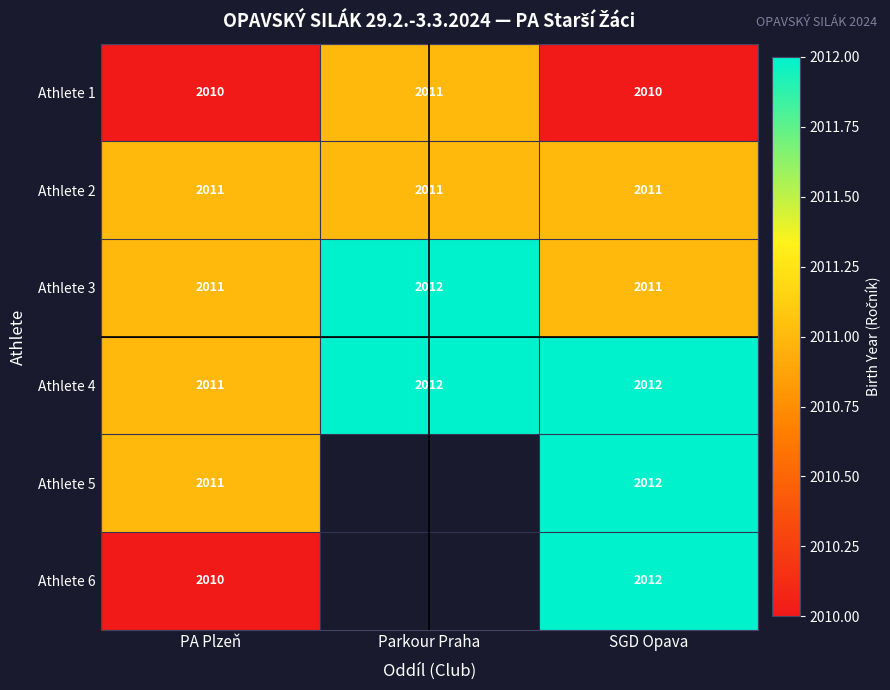

Which label corresponds to the smallest value in the chart?

PA Plzeň